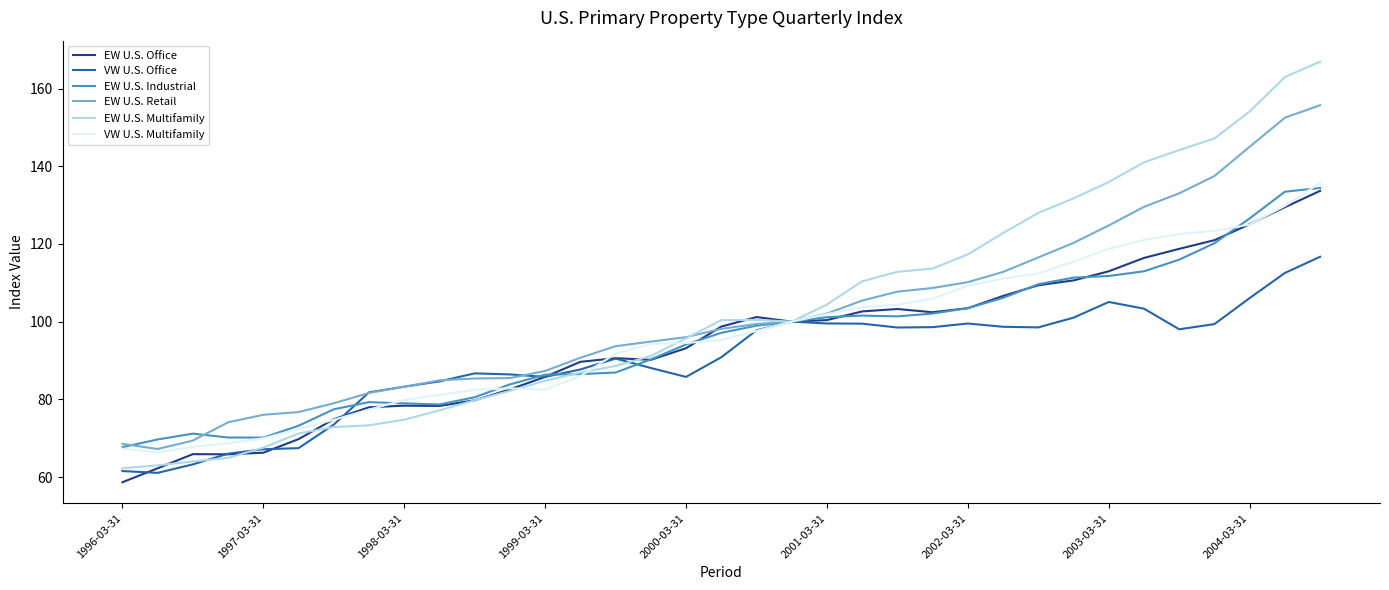

What is the maximum value shown in the chart?

166.9